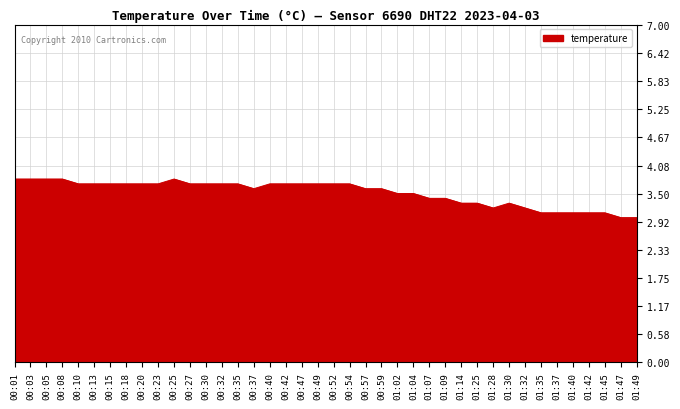

Reading left to right, list all the values displayed in this chart.

00:01=3.8	00:03=3.8	00:05=3.8	00:08=3.8	00:10=3.7	00:13=3.7	00:15=3.7	00:18=3.7	00:20=3.7	00:23=3.7	00:25=3.8	00:27=3.7	00:30=3.7	00:32=3.7	00:35=3.7	00:37=3.6	00:40=3.7	00:42=3.7	00:47=3.7	00:49=3.7	00:52=3.7	00:54=3.7	00:57=3.6	00:59=3.6	01:02=3.5	01:04=3.5	01:07=3.4	01:09=3.4	01:14=3.3	01:25=3.3	01:28=3.2	01:30=3.3	01:32=3.2	01:35=3.1	01:37=3.1	01:40=3.1	01:42=3.1	01:45=3.1	01:47=3.0	01:49=3.0